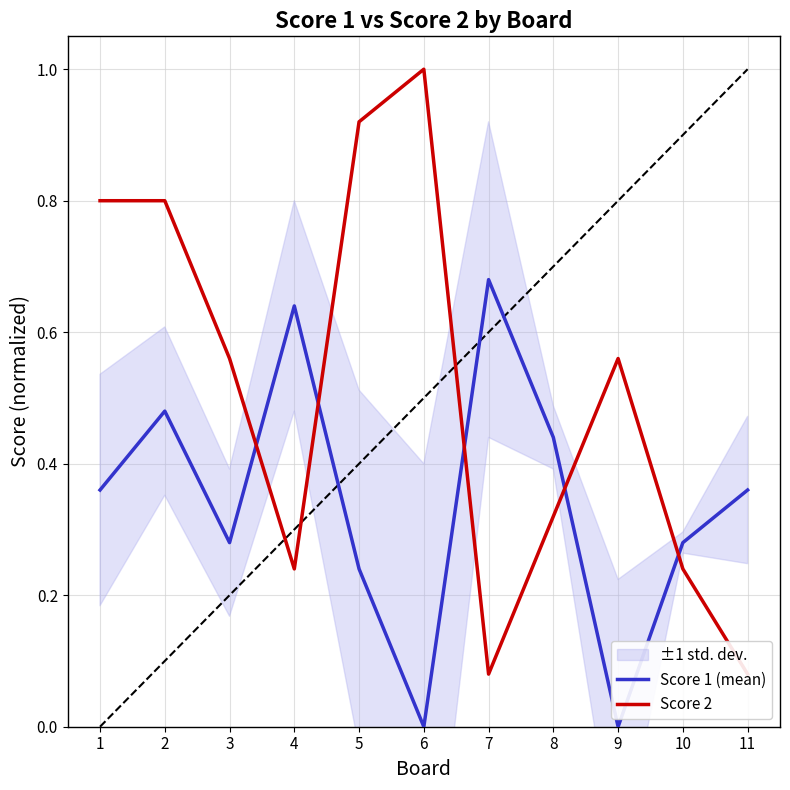

What is the difference between the maximum and minimum values in the Score 2 series?

0.9